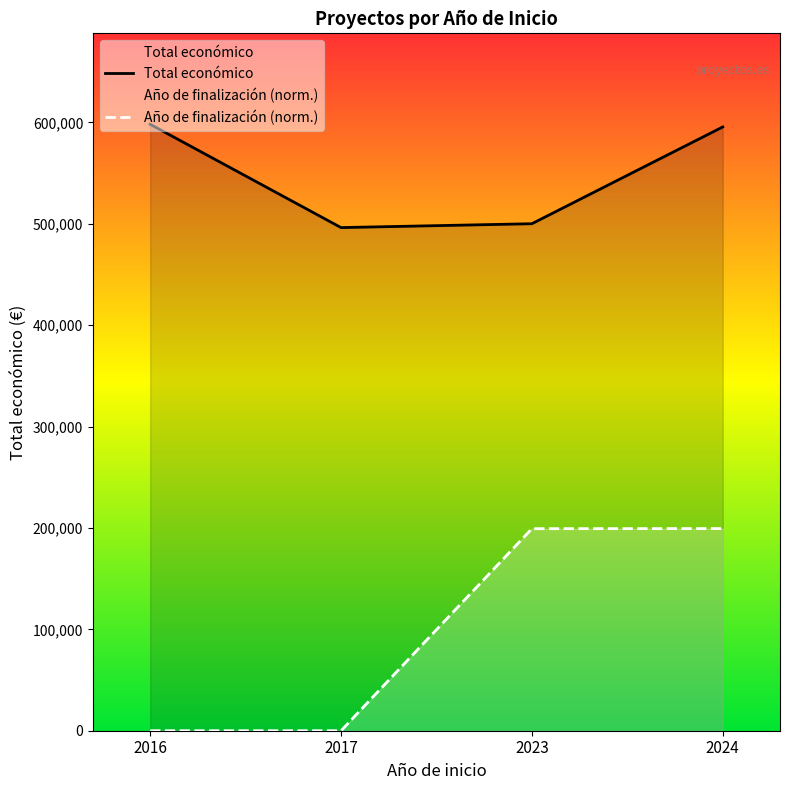

How many positive values does the Año de finalización (norm.) series have?

2